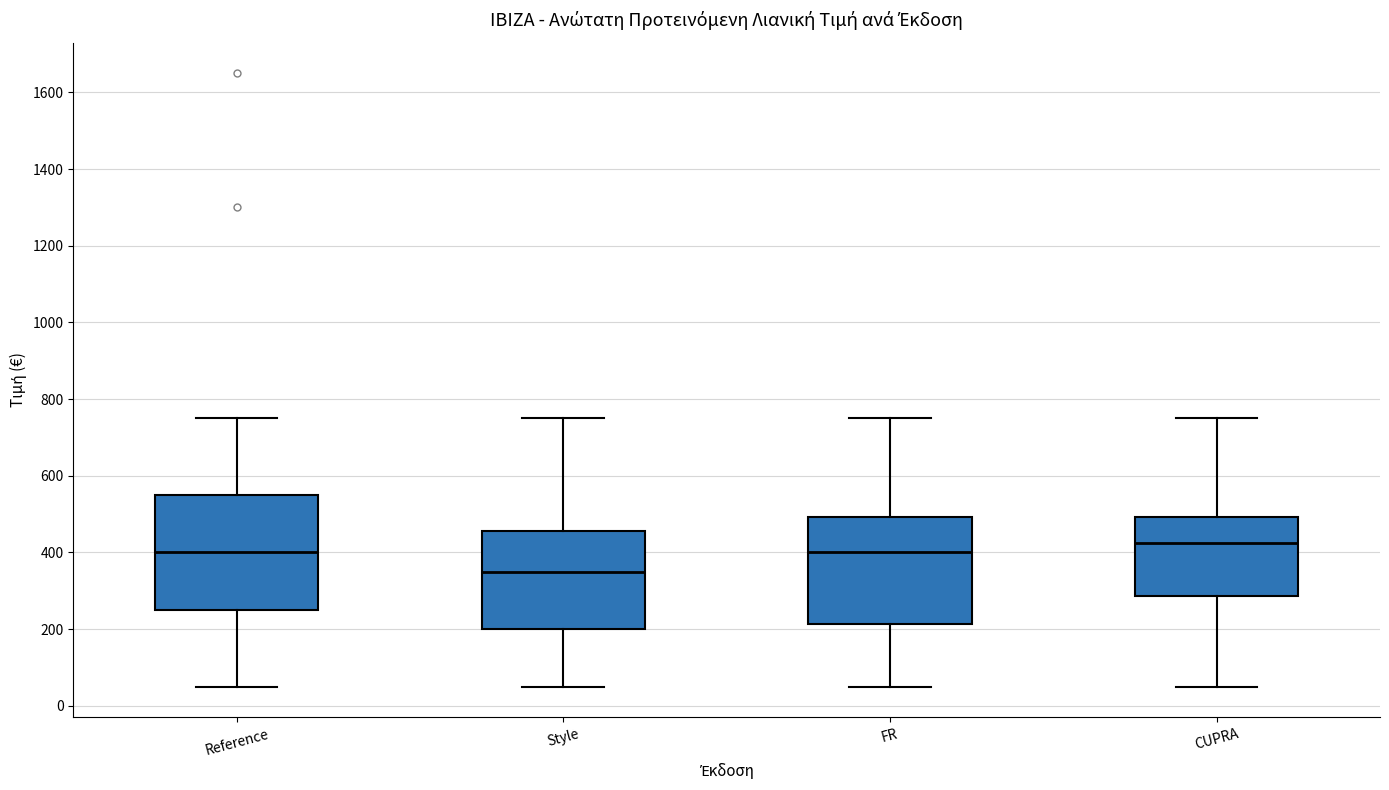

Comparing the boxes themselves (not the whiskers), which one is the tallest?

Reference